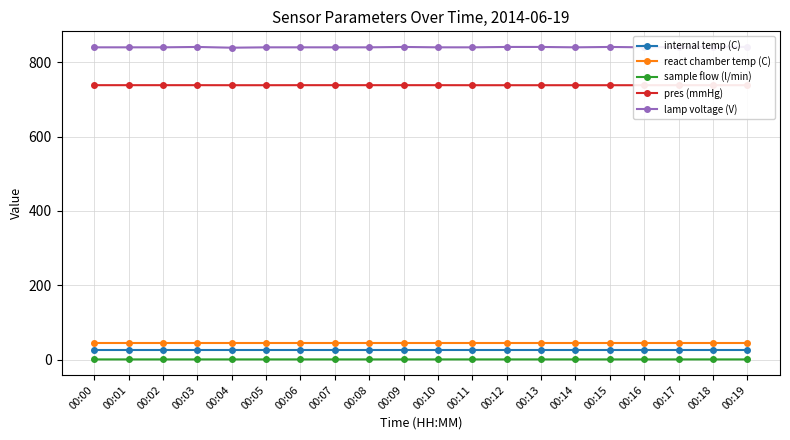

Where is lamp voltage (V) nearest to the value 840?

00:00